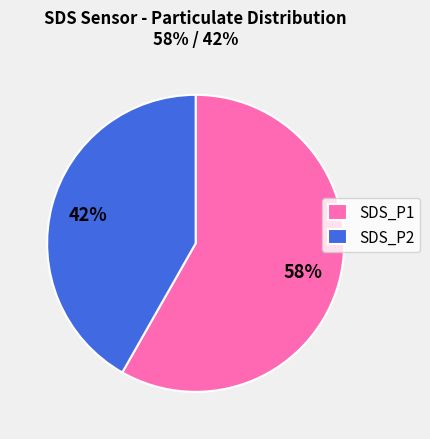

Which slice is the smallest?

SDS_P2